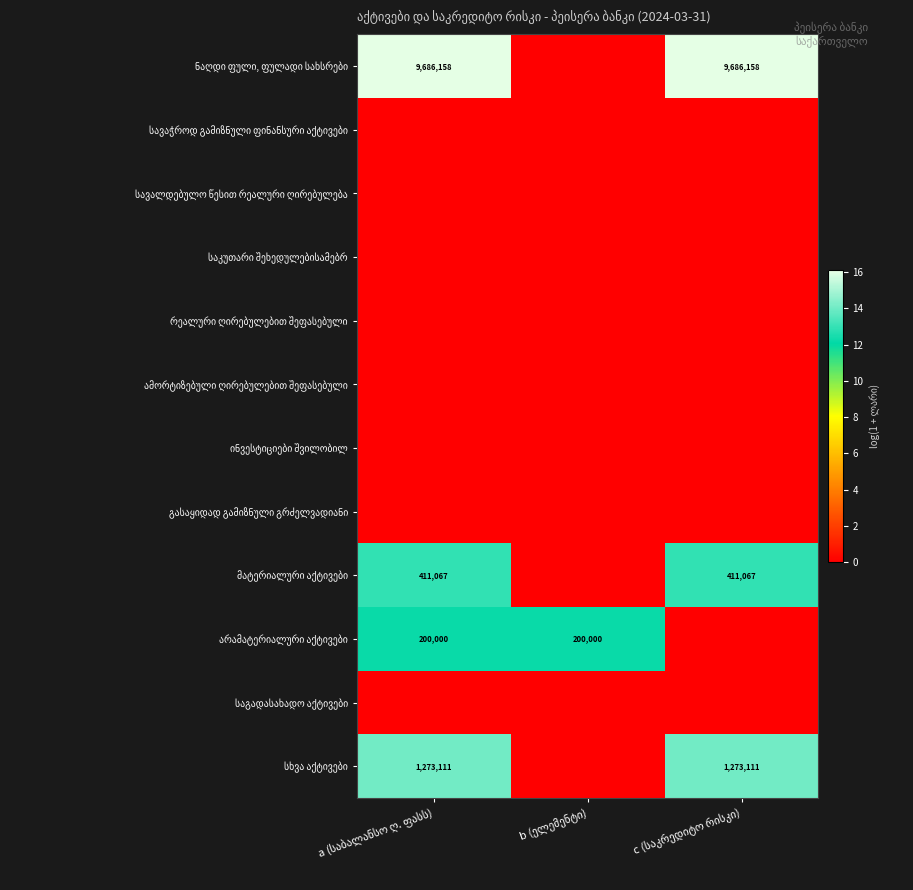

True or false: ამორტიზებული ღირებულებით შეფასებული has a value of 0.0 at c (საკრედიტო რისკი).

True